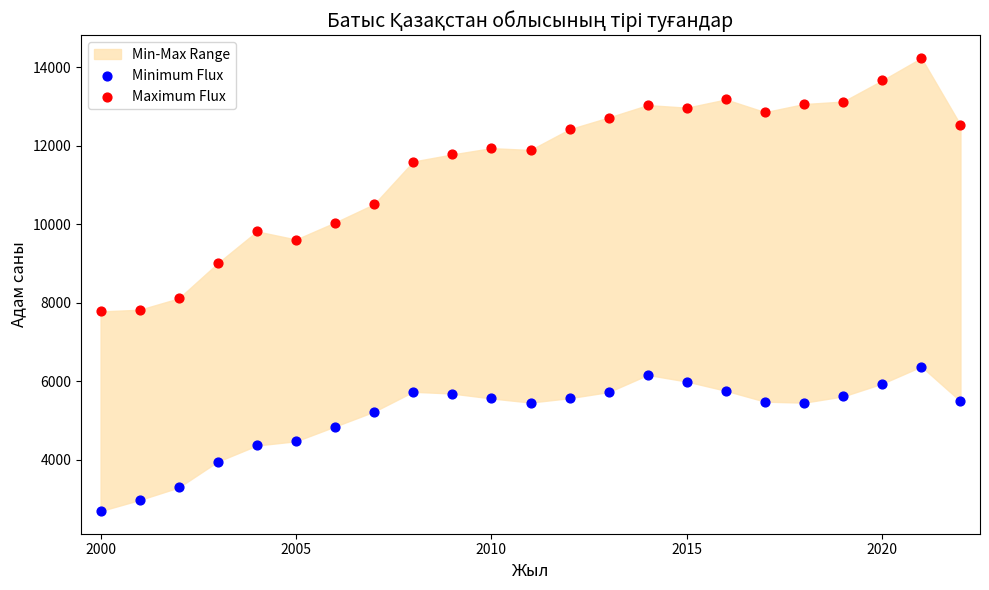

Which series contains the lowest Y value?

Minimum Flux